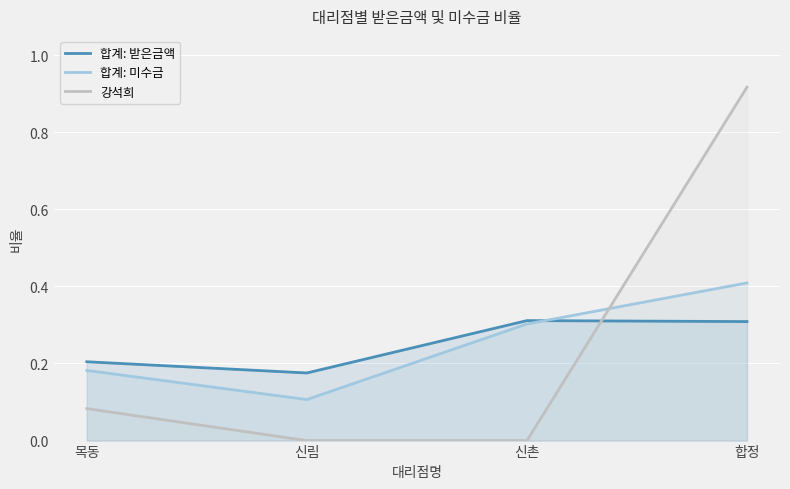

At which category is the sum across all series the highest?

합정